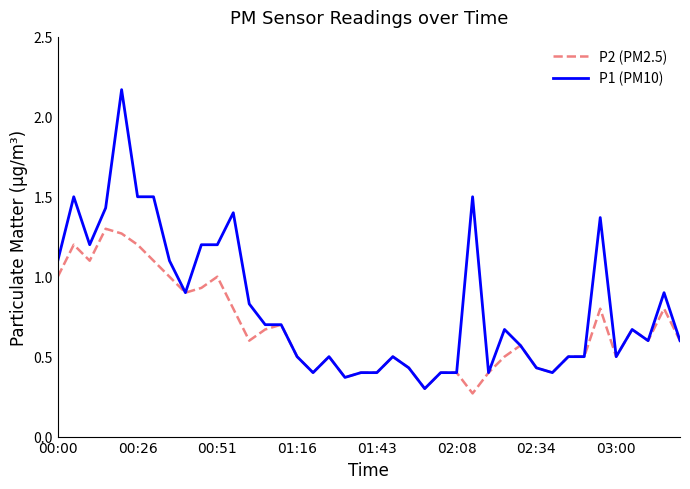

Which series has the largest total across all categories?

P1 (PM10)